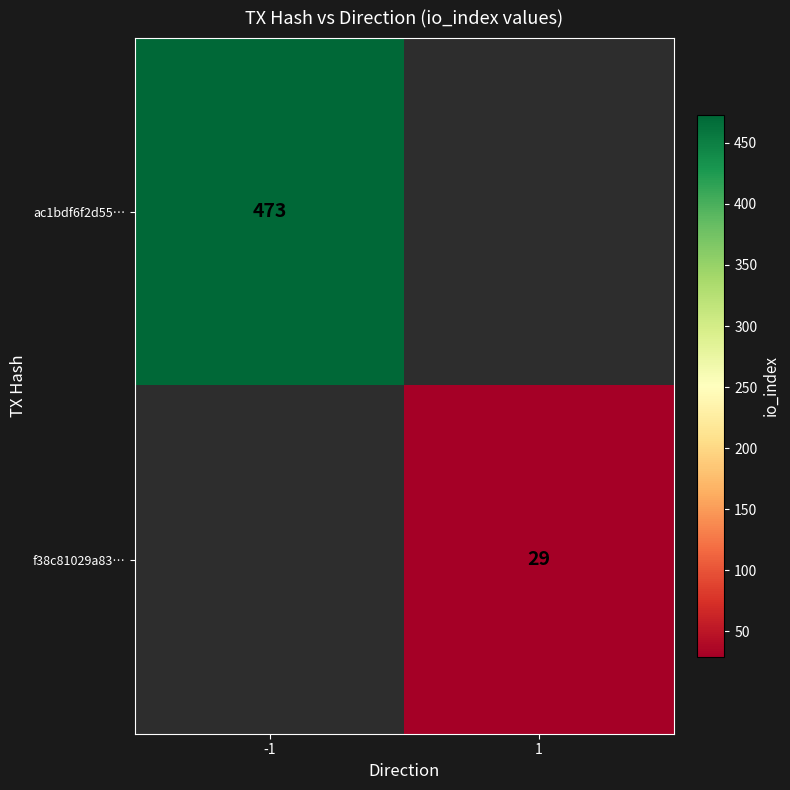

True or false: ac1bdf6f2d55… has a value of 820 at -1.

False